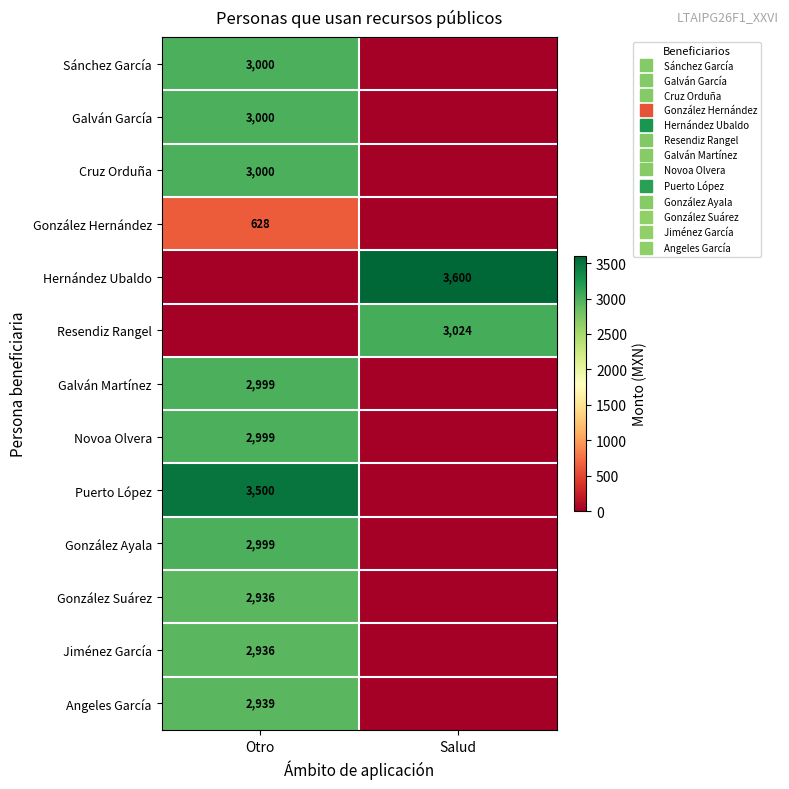

At which label is González Suárez closest to 1468?

Otro